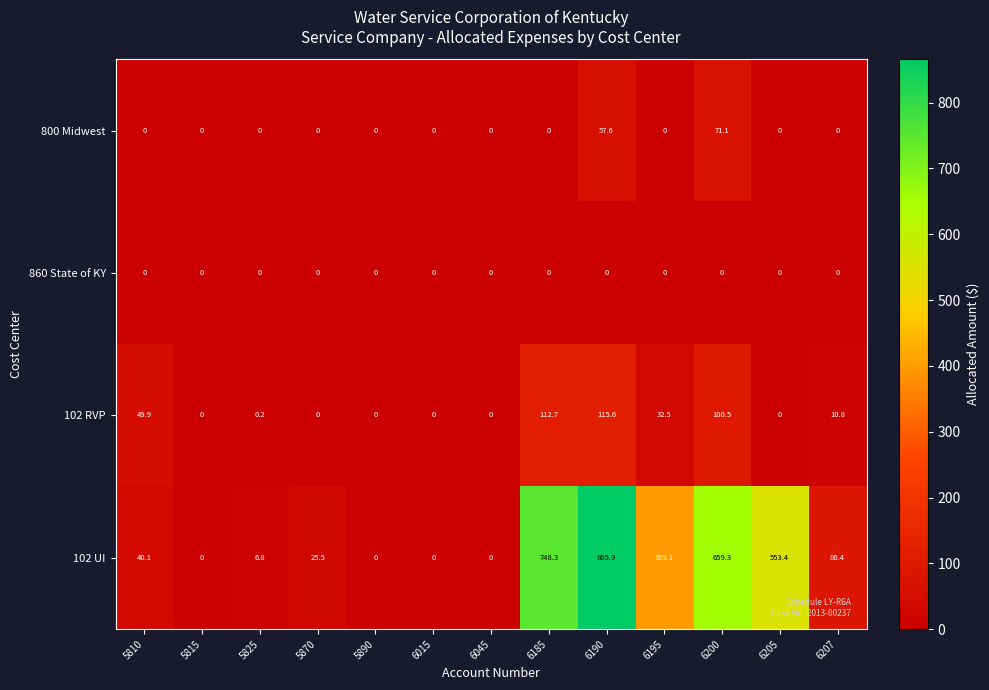

What is the sum of the 102 UI values at 6015 and 5825?

6.8